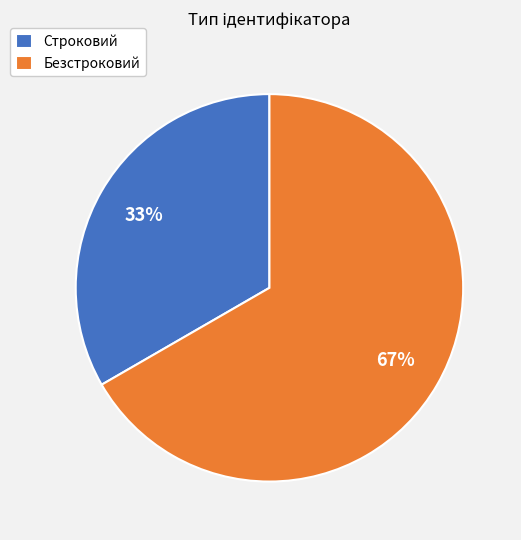

To the nearest percent, what is the combined percentage of Строковий and Безстроковий?

100%